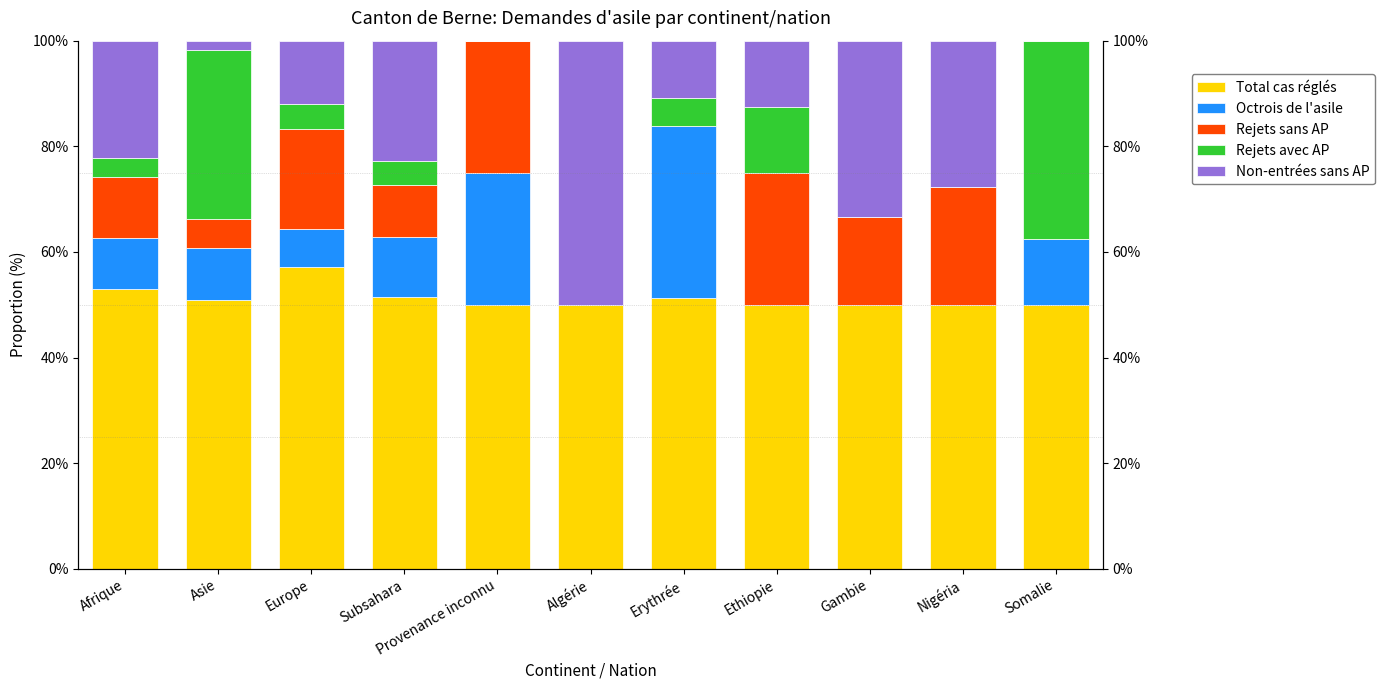

Rank the series at Afrique from highest to lowest value.

Total cas réglés, Non-entrées sans AP, Rejets sans AP, Octrois de l'asile, Rejets avec AP